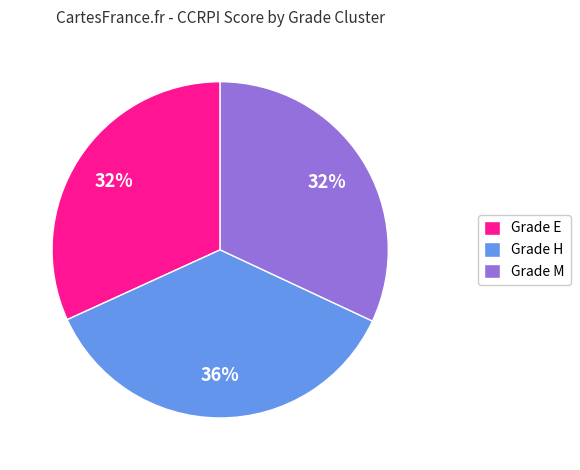

How many slices are in this pie chart?

3